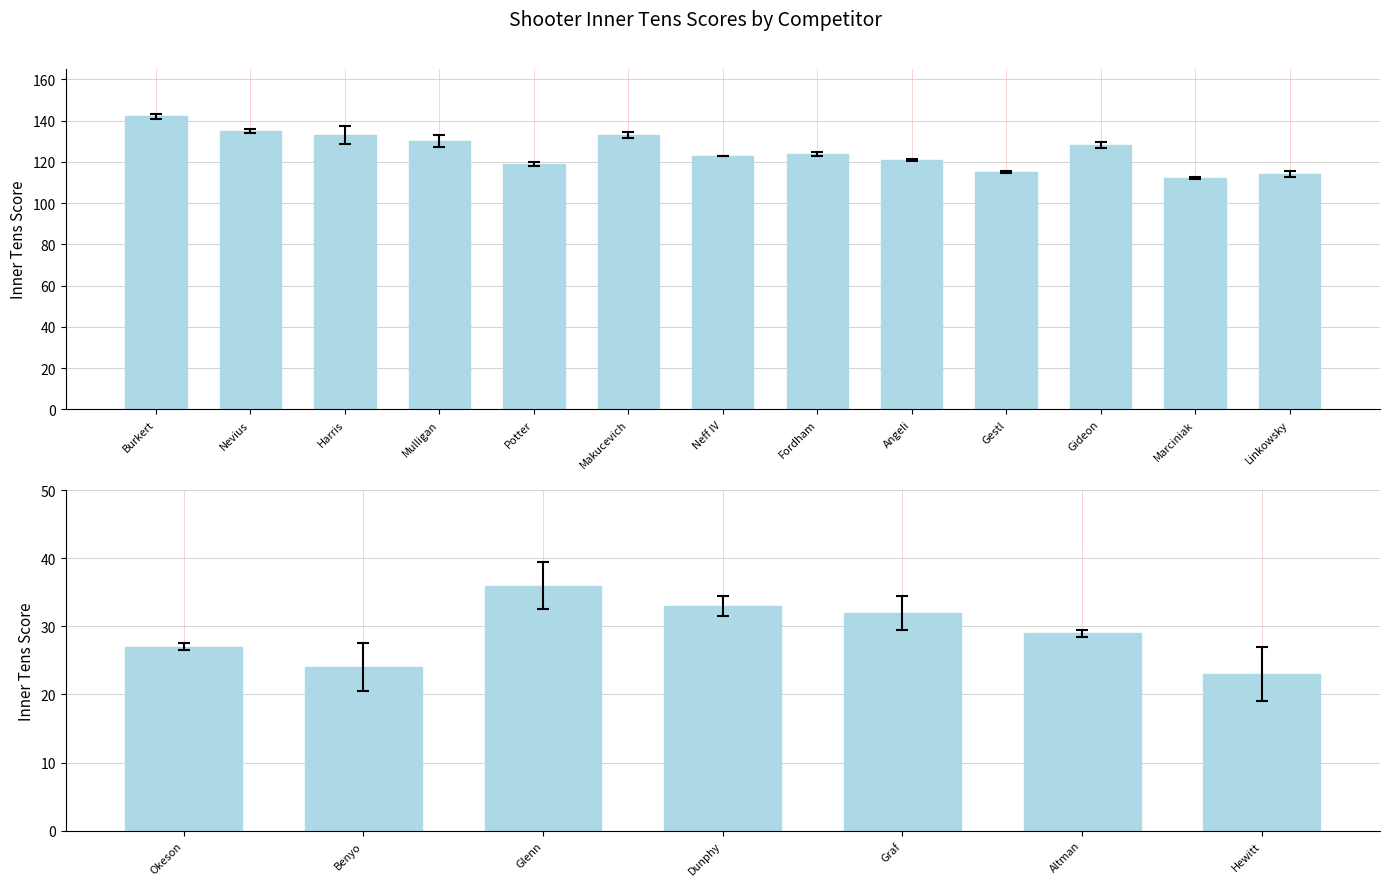

What is the maximum value shown in the chart?

142